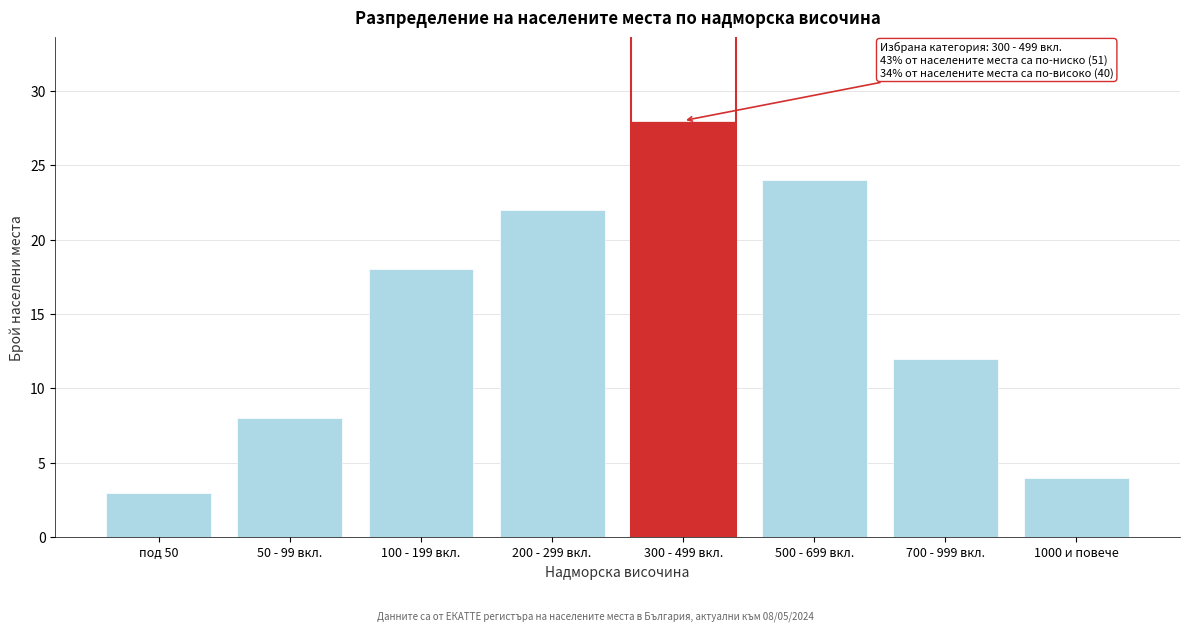

Reading left to right, extract all data points from this chart.

под 50=3	50 - 99 вкл.=8	100 - 199 вкл.=18	200 - 299 вкл.=22	300 - 499 вкл.=28	500 - 699 вкл.=24	700 - 999 вкл.=12	1000 и повече=4